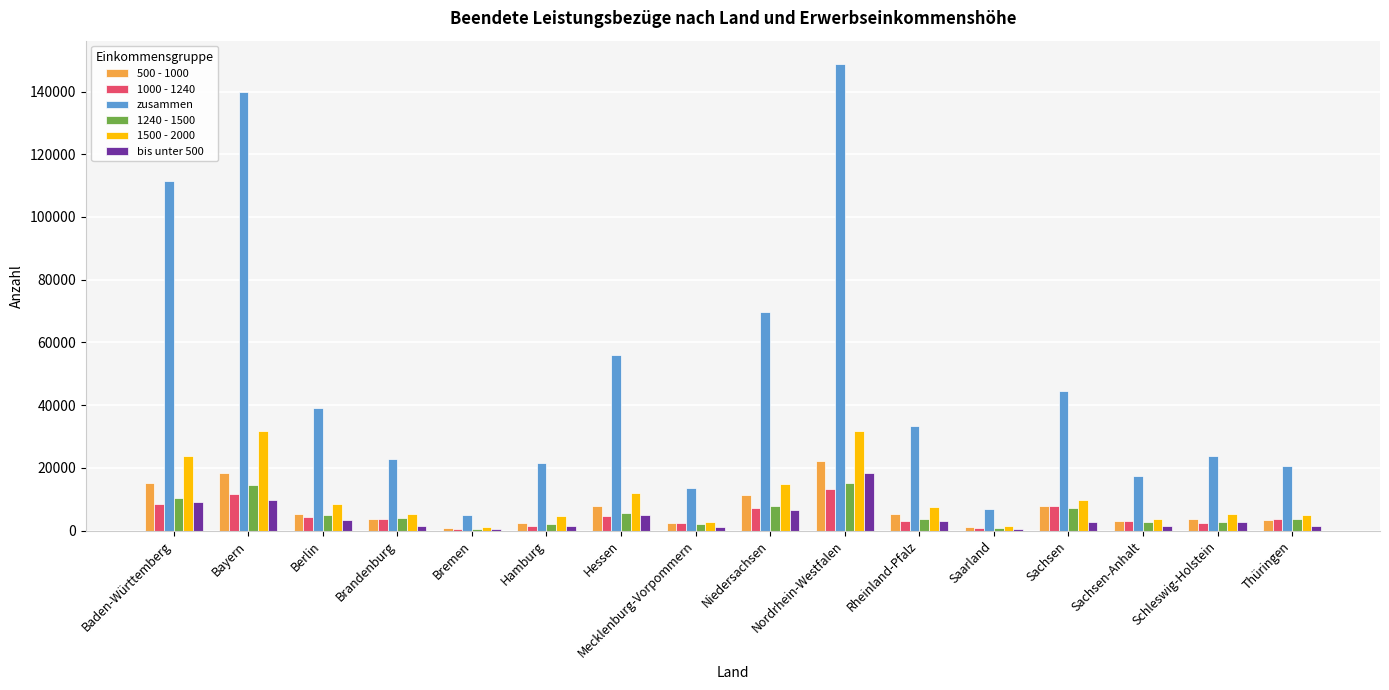

What is the difference between the maximum and second lowest values in the 1240 - 1500 series?

14560